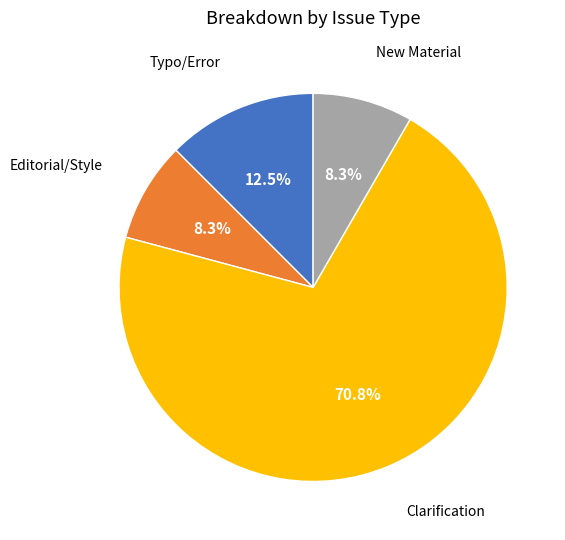

Is there a majority slice in this chart?

Yes